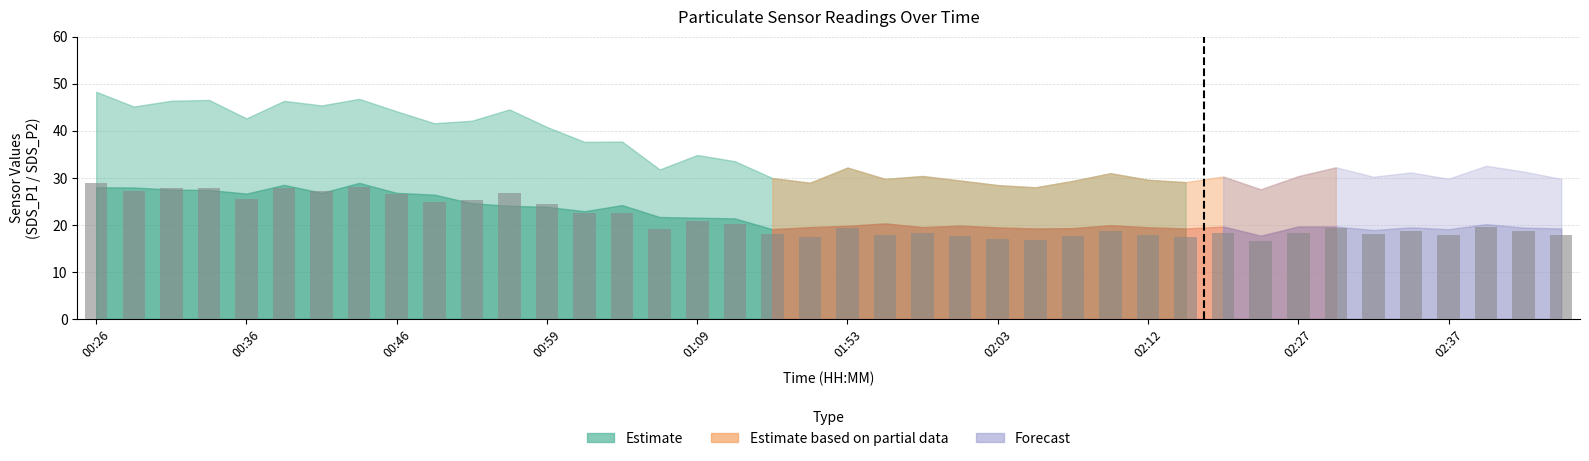

What is the sum of all values?

850.5